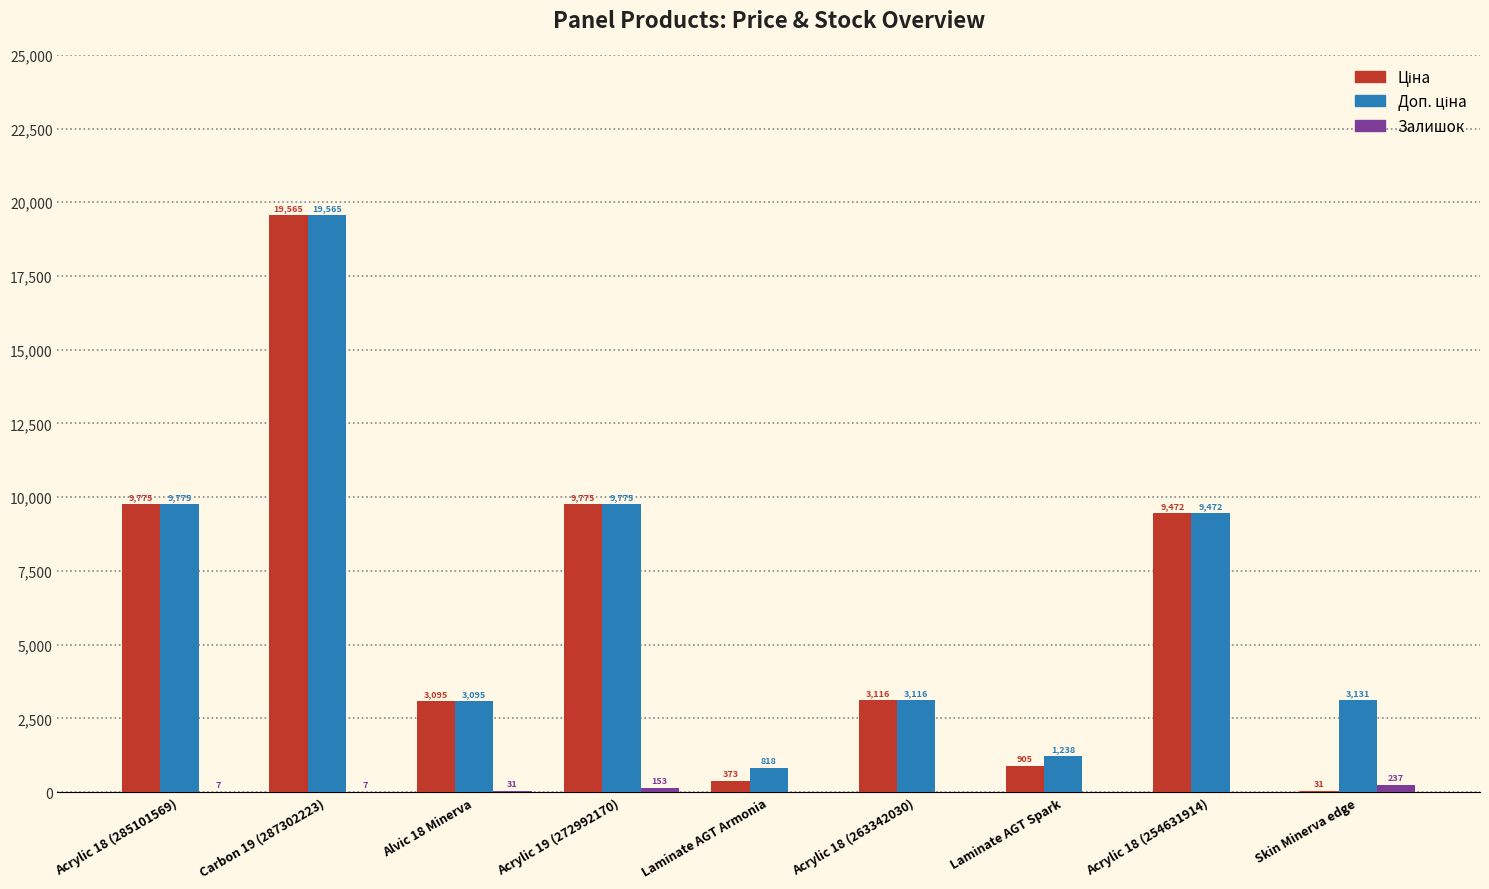

At which category is the sum across all series the highest?

Carbon 19 (287302223)